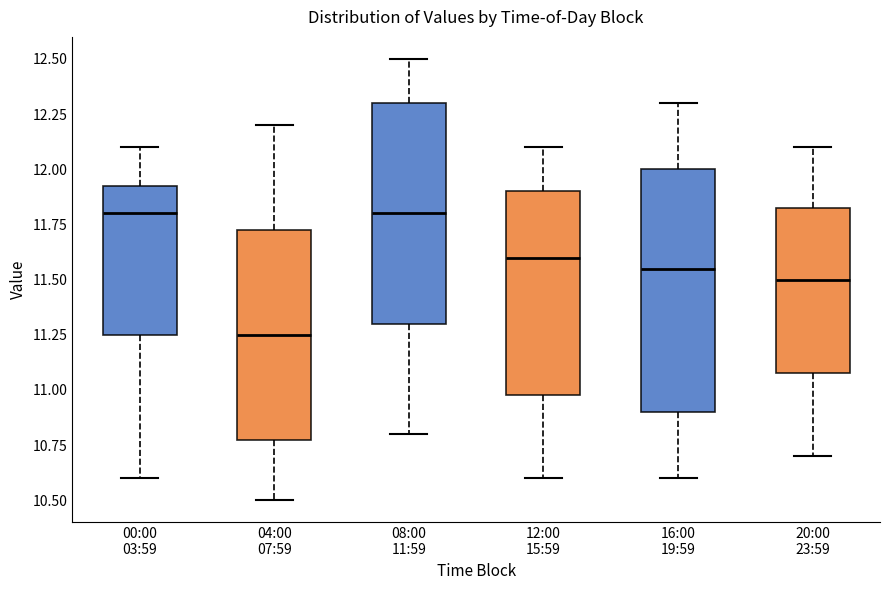

Reading left to right, transcribe this box plot: for each box, give where its median line is, the range the box spans, and where its two whiskers end, as read against the y-axis. The values are not printed on the chart, so give them approximately, as read against the axis.

00:00 03:59: median 11.80, box 11.25 to 11.95, whiskers 10.60 to 12.10
04:00 07:59: median 11.25, box 10.80 to 11.75, whiskers 10.50 to 12.20
08:00 11:59: median 11.80, box 11.30 to 12.30, whiskers 10.80 to 12.50
12:00 15:59: median 11.60, box 11.00 to 11.90, whiskers 10.60 to 12.10
16:00 19:59: median 11.55, box 10.90 to 12.00, whiskers 10.60 to 12.30
20:00 23:59: median 11.50, box 11.10 to 11.85, whiskers 10.70 to 12.10